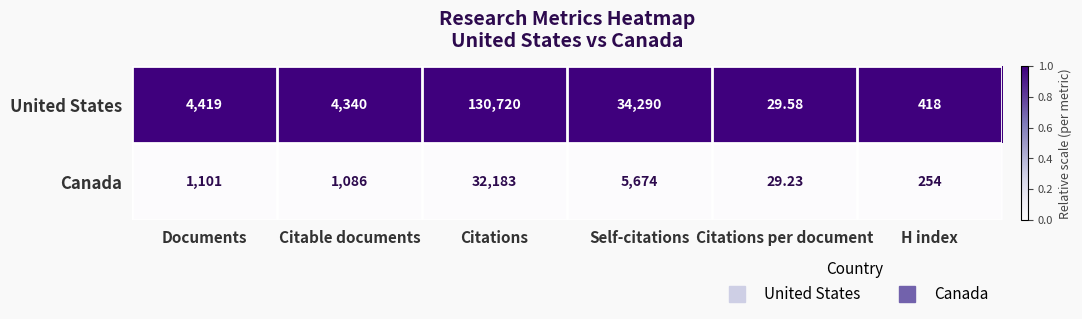

Which series changed the most between Self-citations and H index?

United States